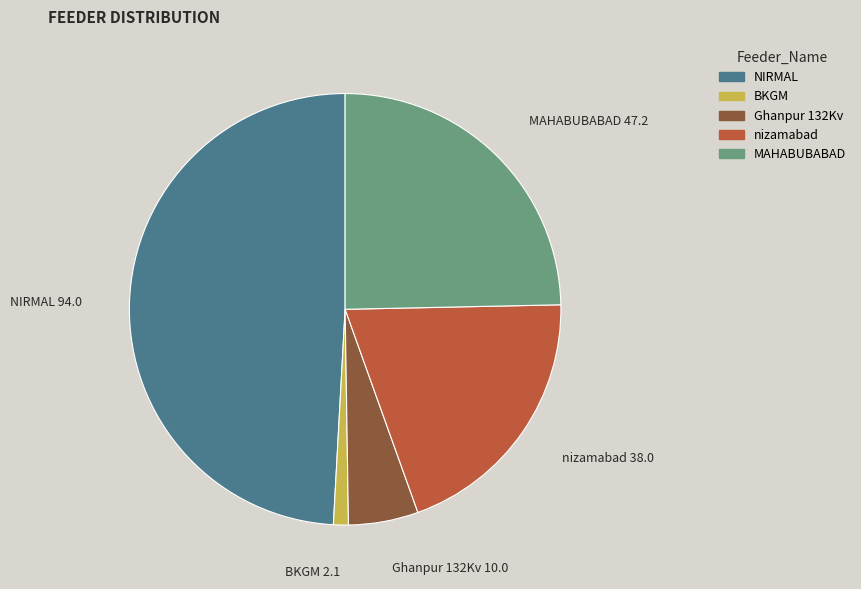

Between MAHABUBABAD and Ghanpur 132Kv, which is larger?

MAHABUBABAD